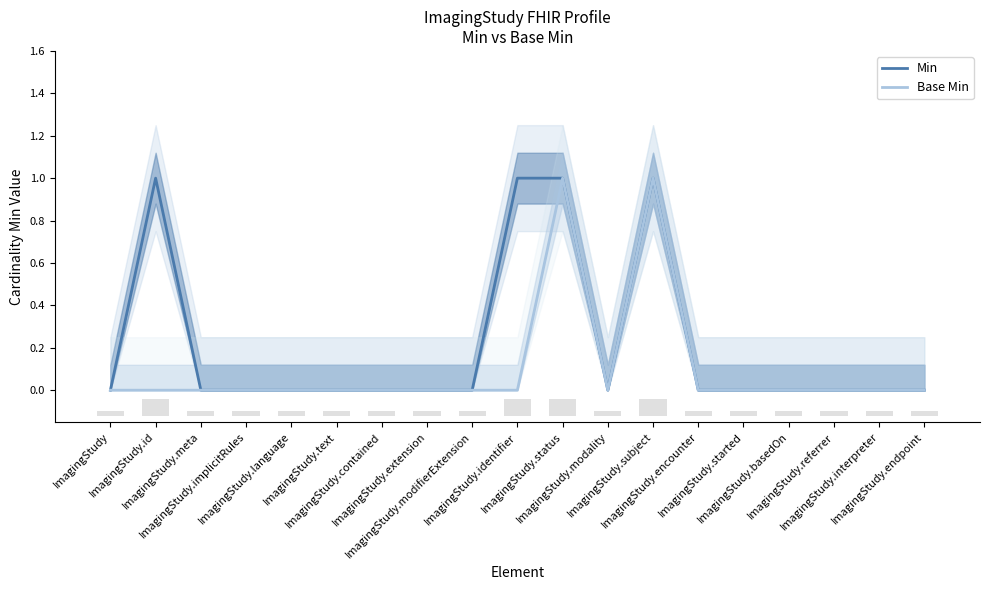

Are the bars horizontal?

No